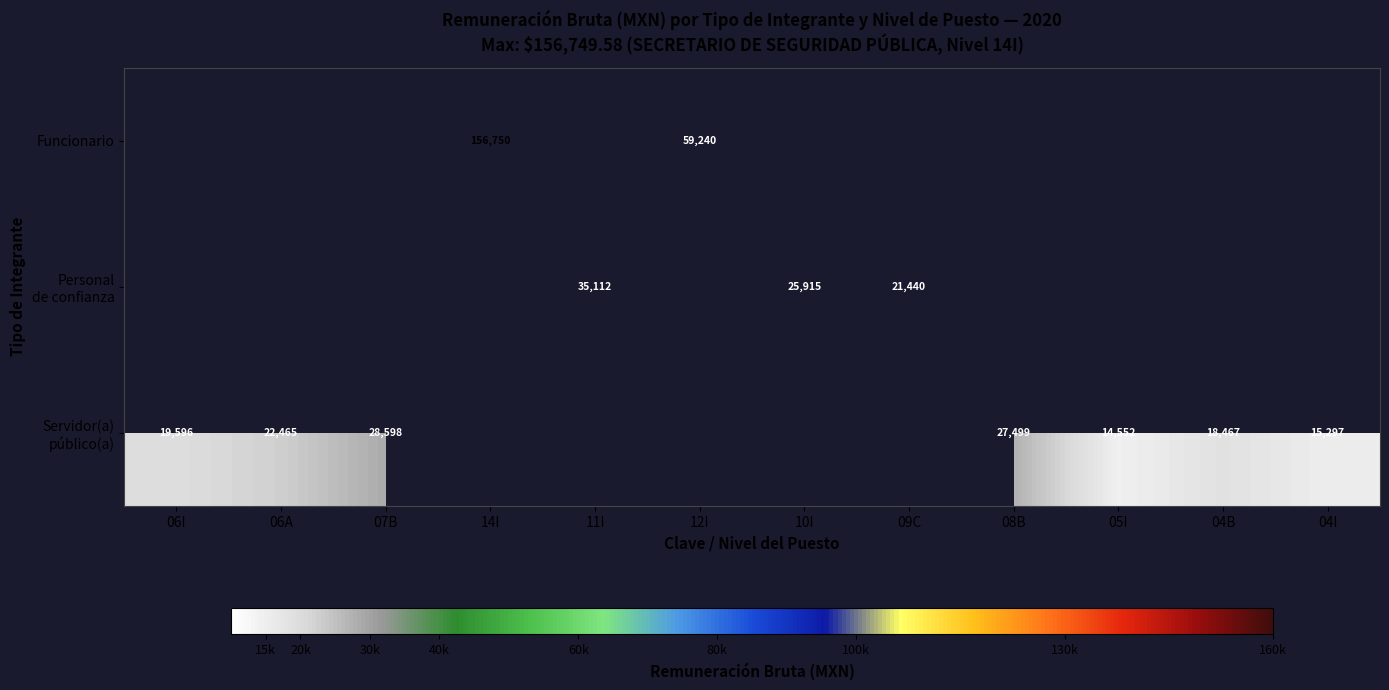

The value of Servidor(a) público(a) at 06I is 33859.8. True or false?

False